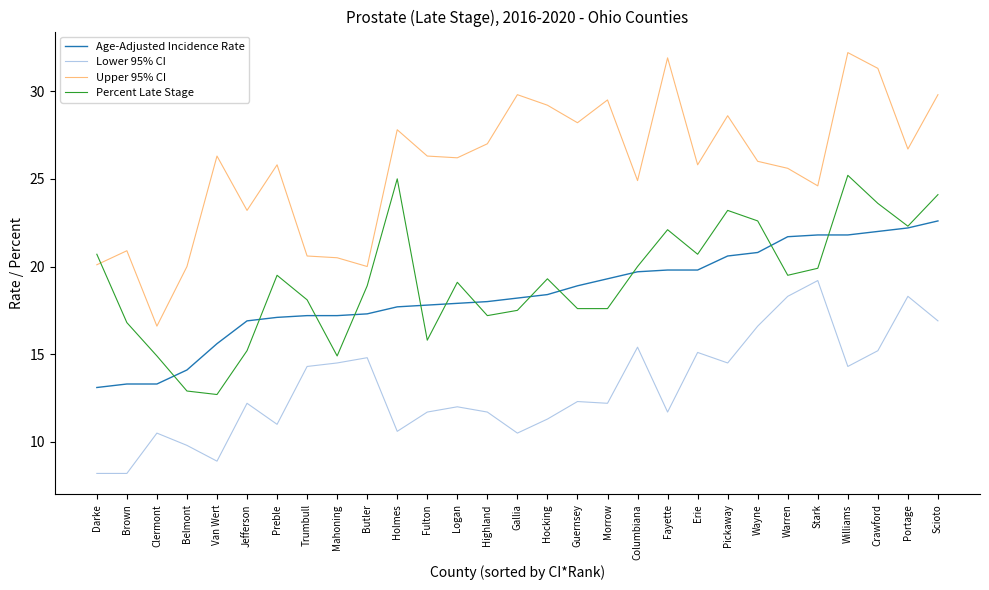

How many times do Percent Late Stage and Upper 95% CI cross each other?

1